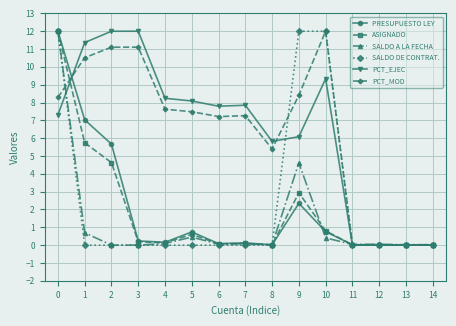

What is the maximum value for PCT_EJEC?

12.0